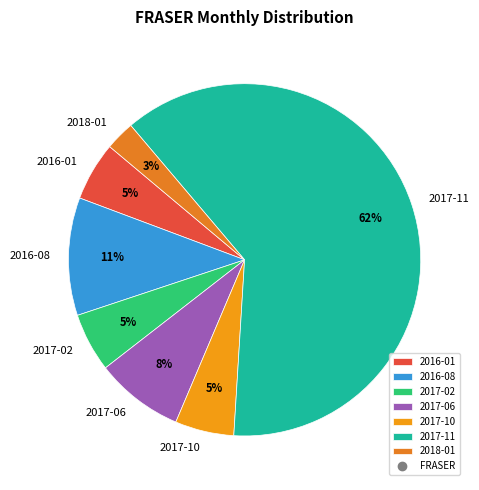

How many slices are in this pie chart?

7